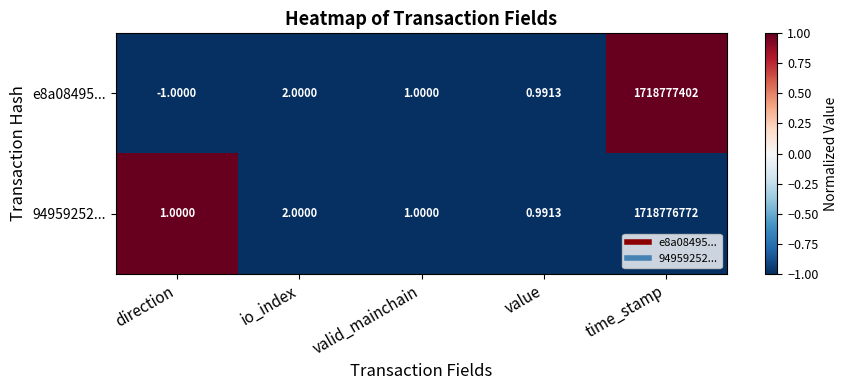

What is the difference between the highest and lowest values at time_stamp?

630.0